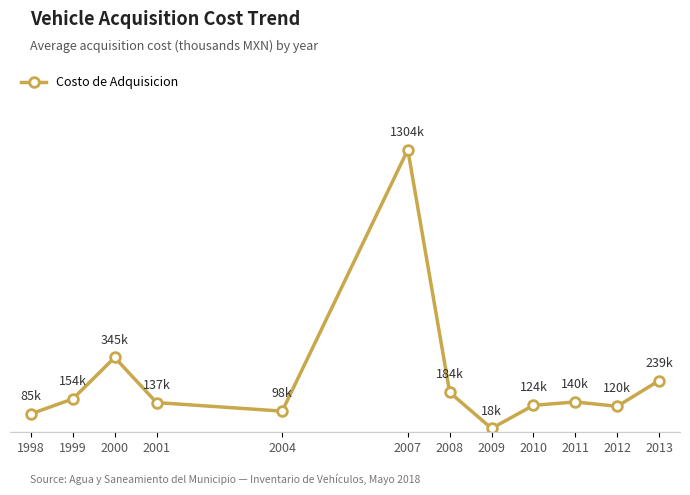

Rank the categories by value from highest to lowest.

2007, 2000, 2013, 2008, 1999, 2011, 2001, 2010, 2012, 2004, 1998, 2009